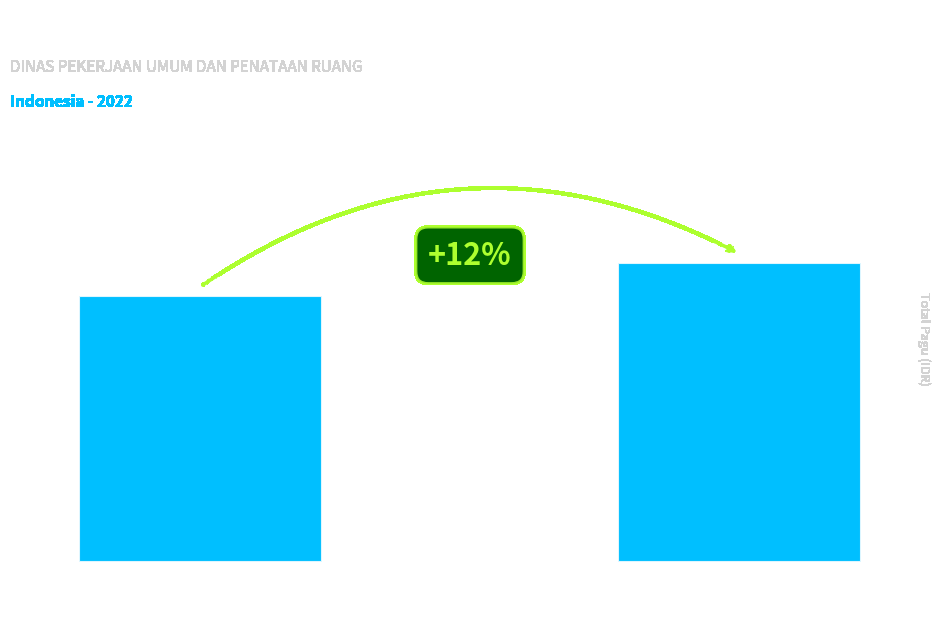

How many values are between 790763000 and 888158200?

2